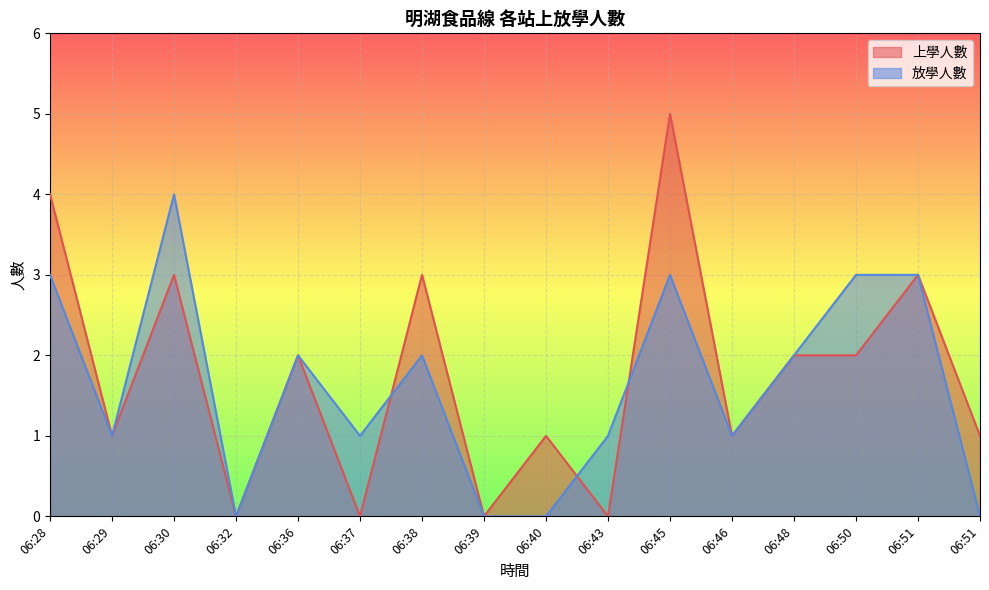

At which label does 上學人數 first exceed 2?

06:28